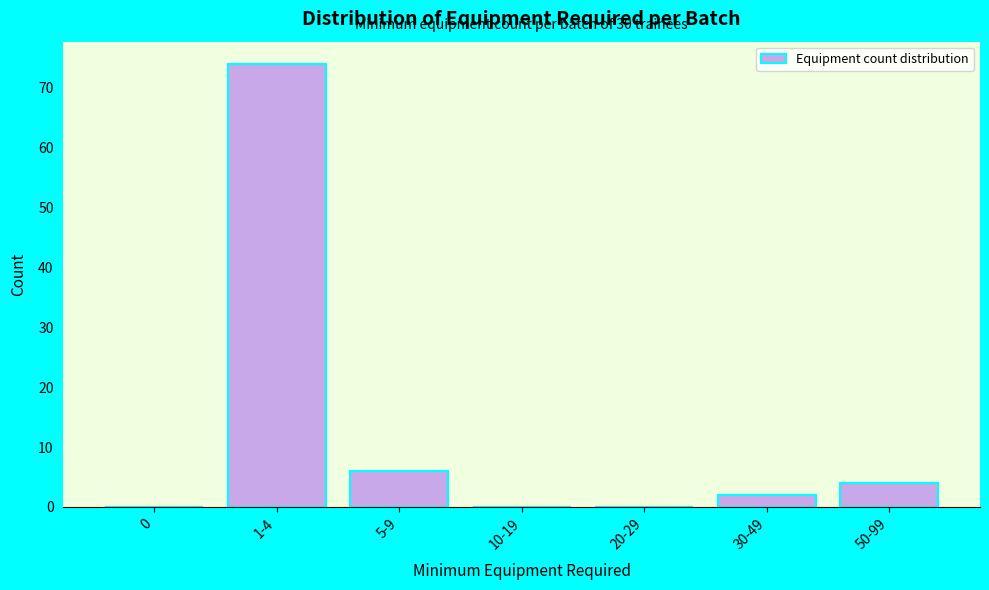

Reading left to right, extract all data points from this chart.

0=0	1-4=74	5-9=6	10-19=0	20-29=0	30-49=2	50-99=4